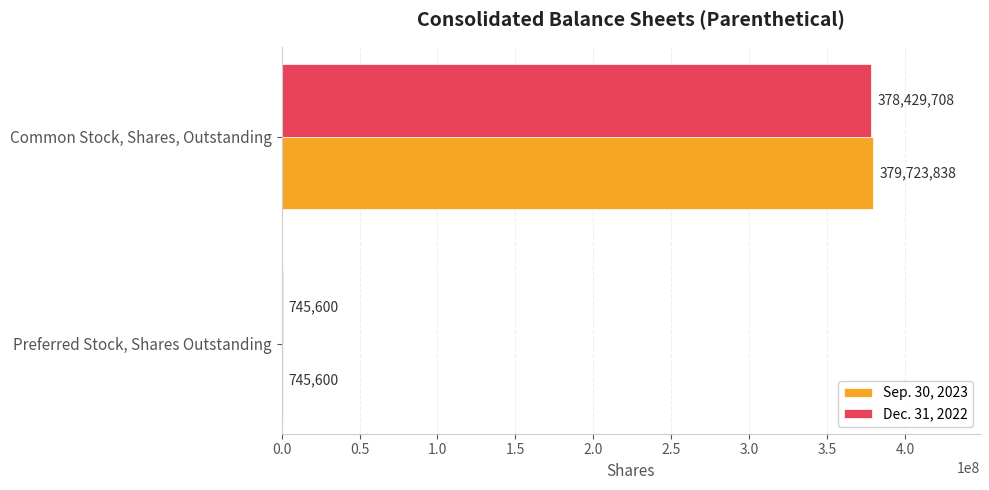

What is the sum of the Sep. 30, 2023 values at Common Stock, Shares, Outstanding and Preferred Stock, Shares Outstanding?

380469438